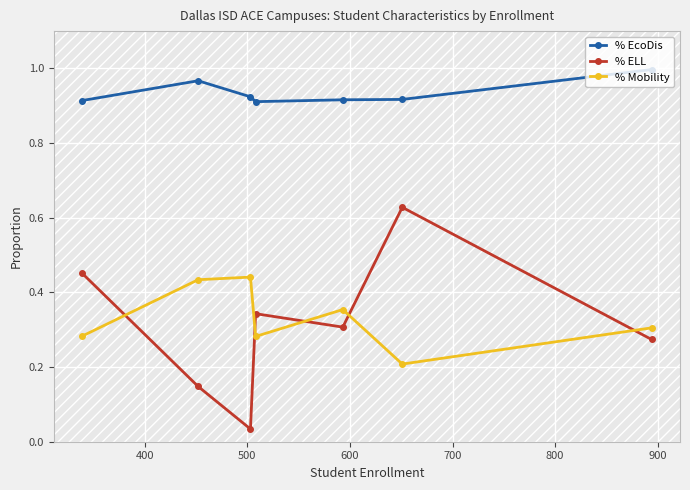

True or false: % Mobility has more than 2 interior local peaks.

False